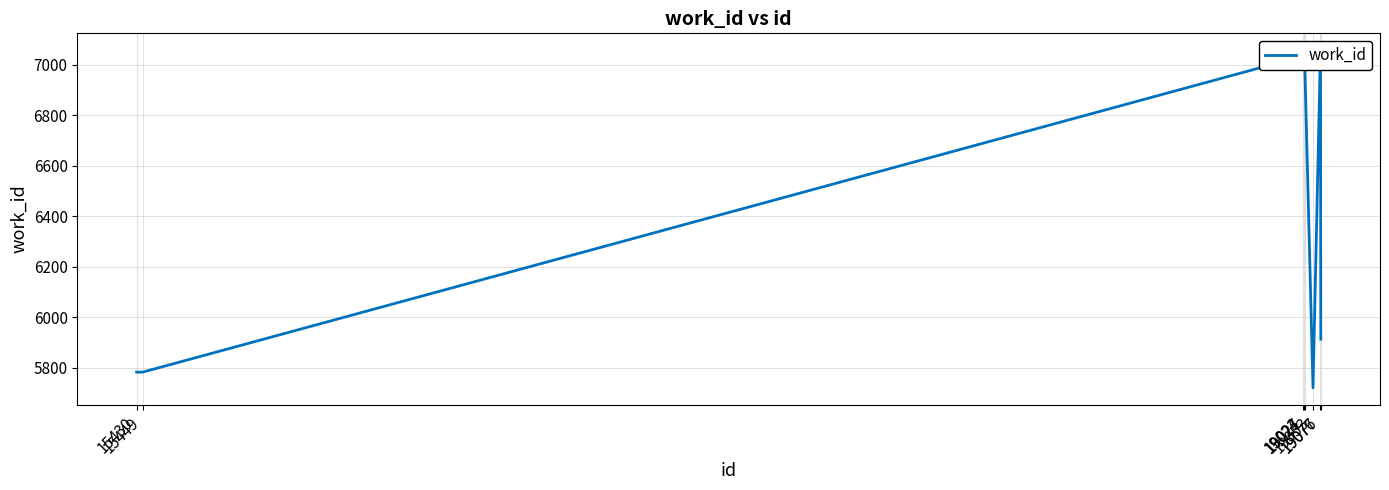

What is the sum of the values at 15449 and 19077?

11696